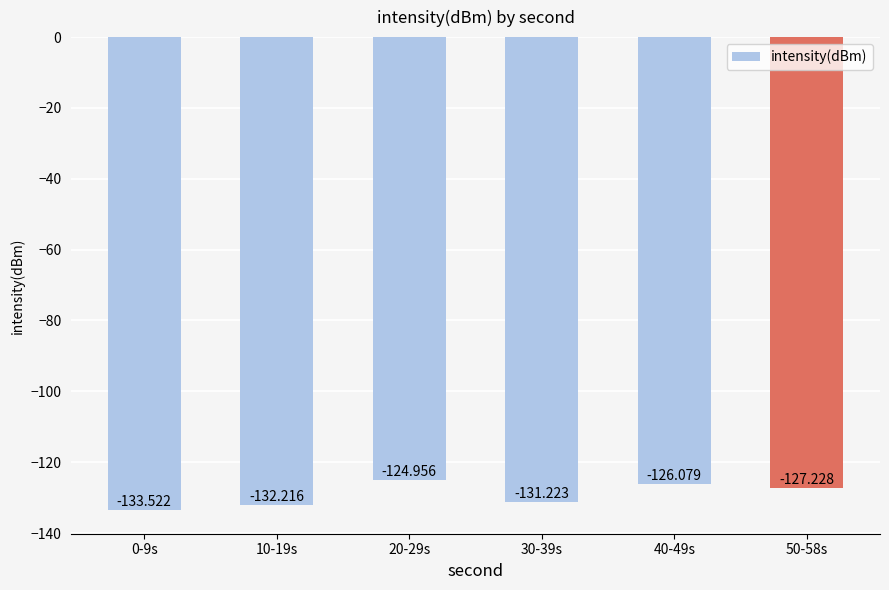

How many bars are there in total?

6